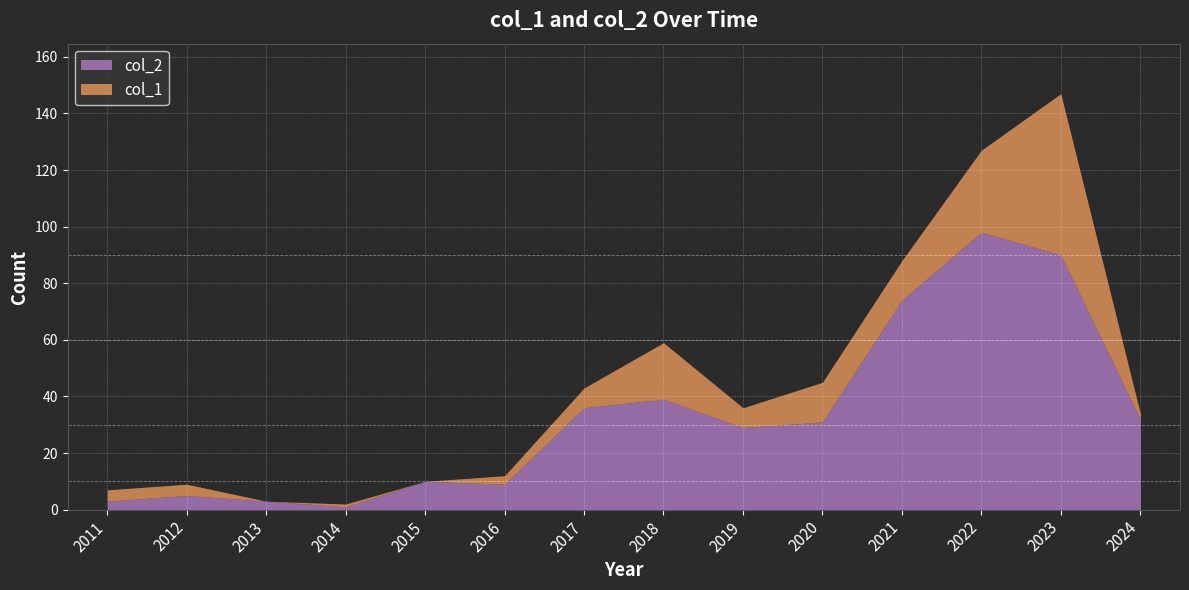

What is the difference between the highest and lowest values at 2017?

29